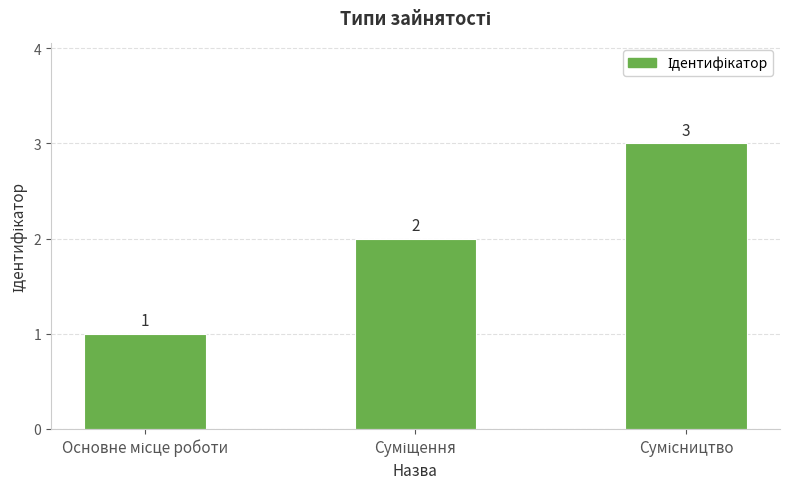

What is the maximum value shown in the chart?

3